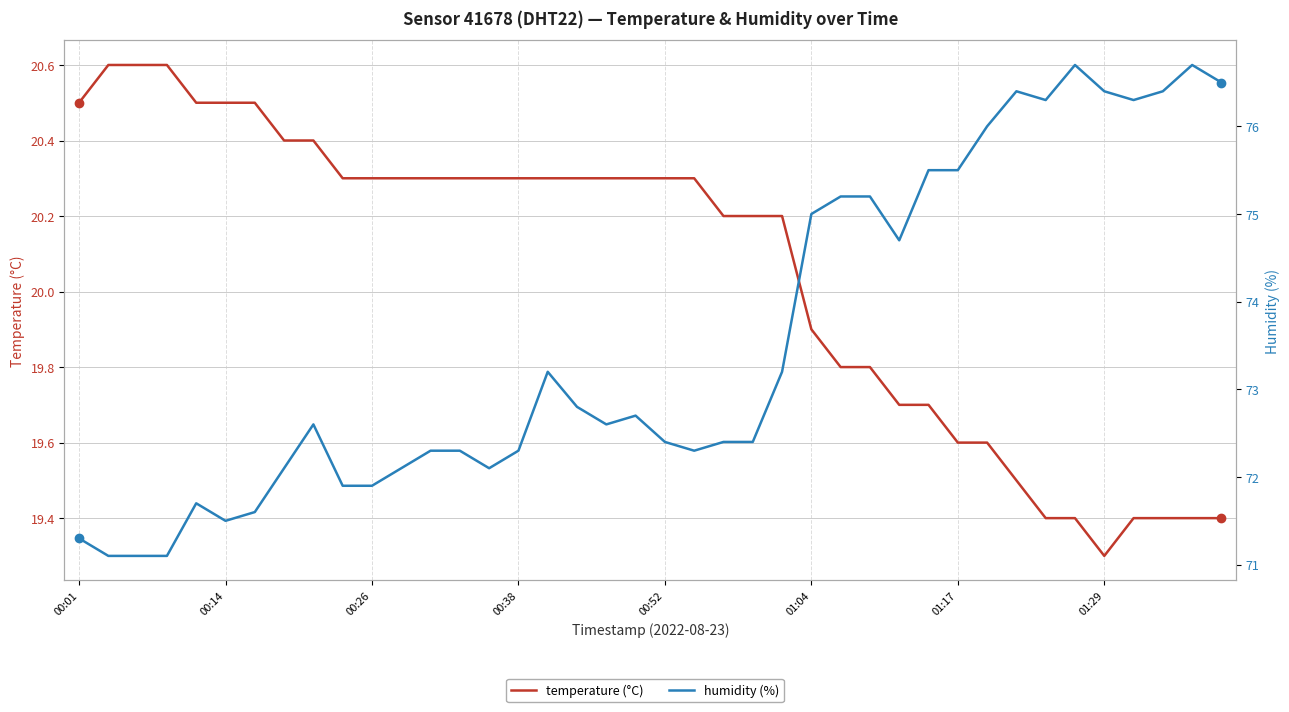

How many lines are shown in the chart?

2